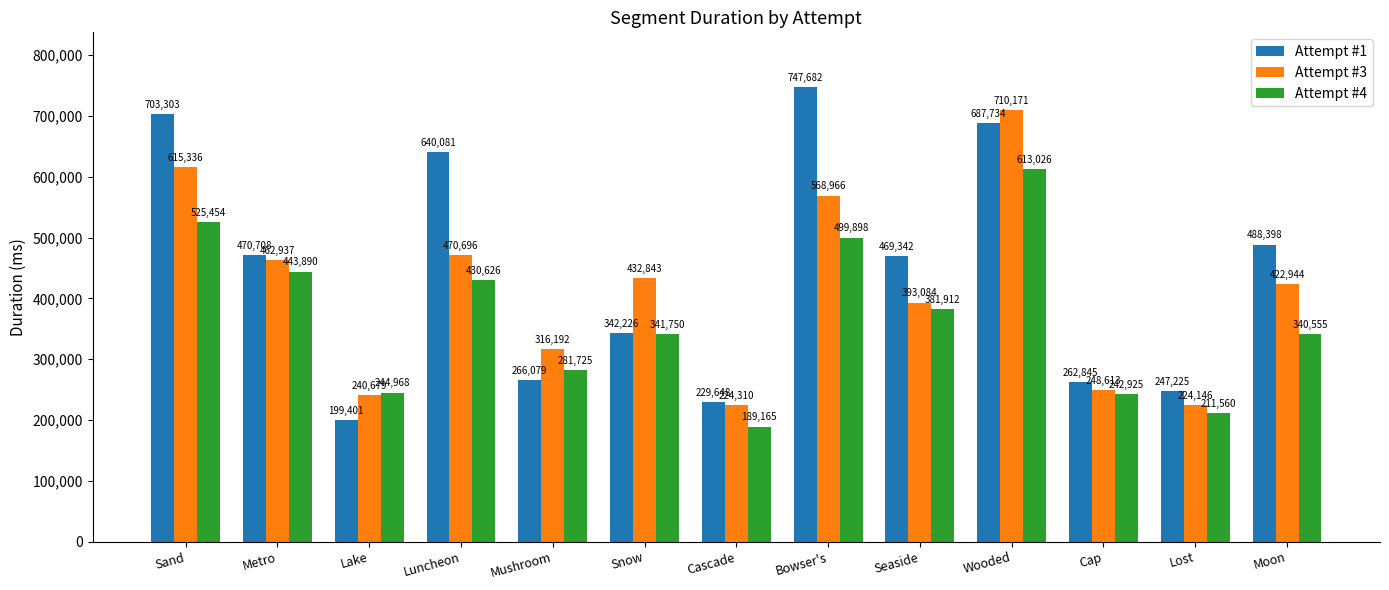

What is the sum of the Attempt #1 values at Mushroom and Lost?

513304